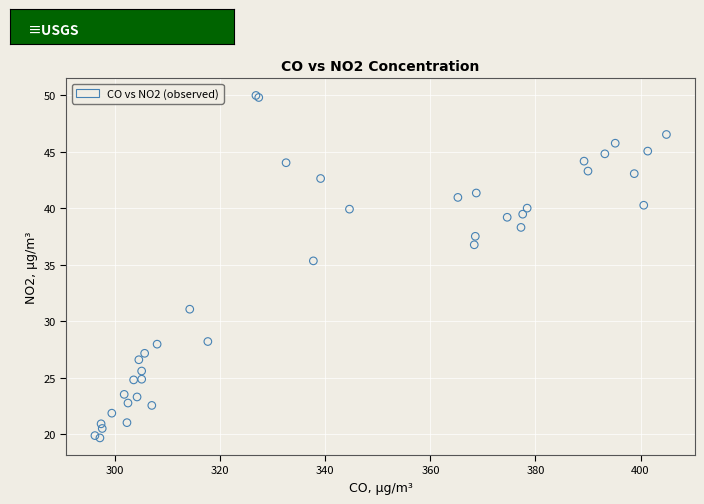

What Y value in the scatter plot is closest to 34?

35.3